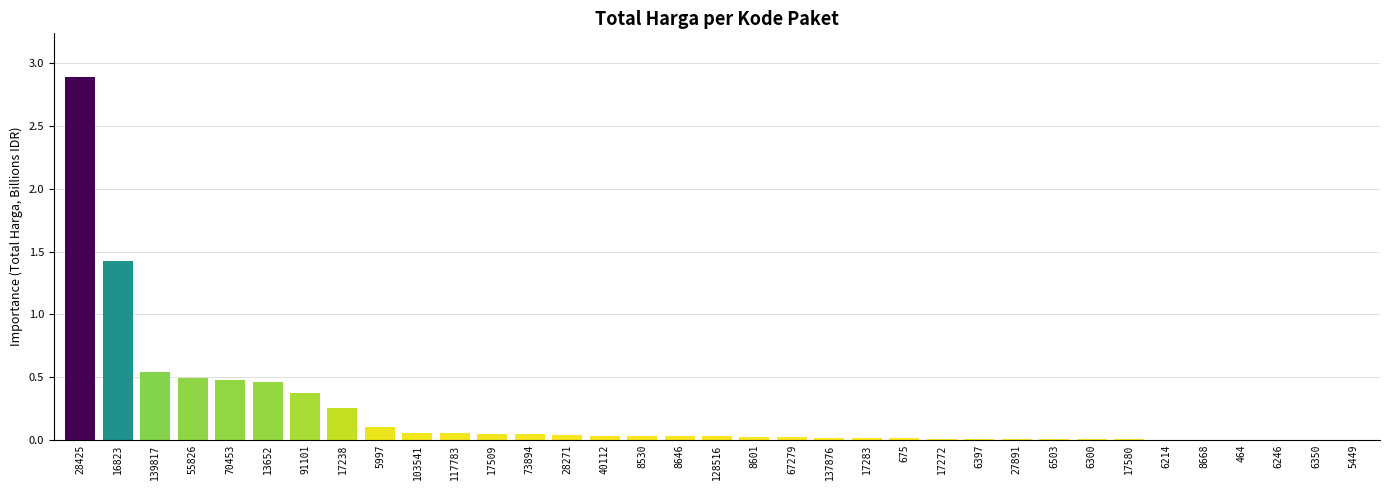

At which category does the chart reach its peak across all series?

28425